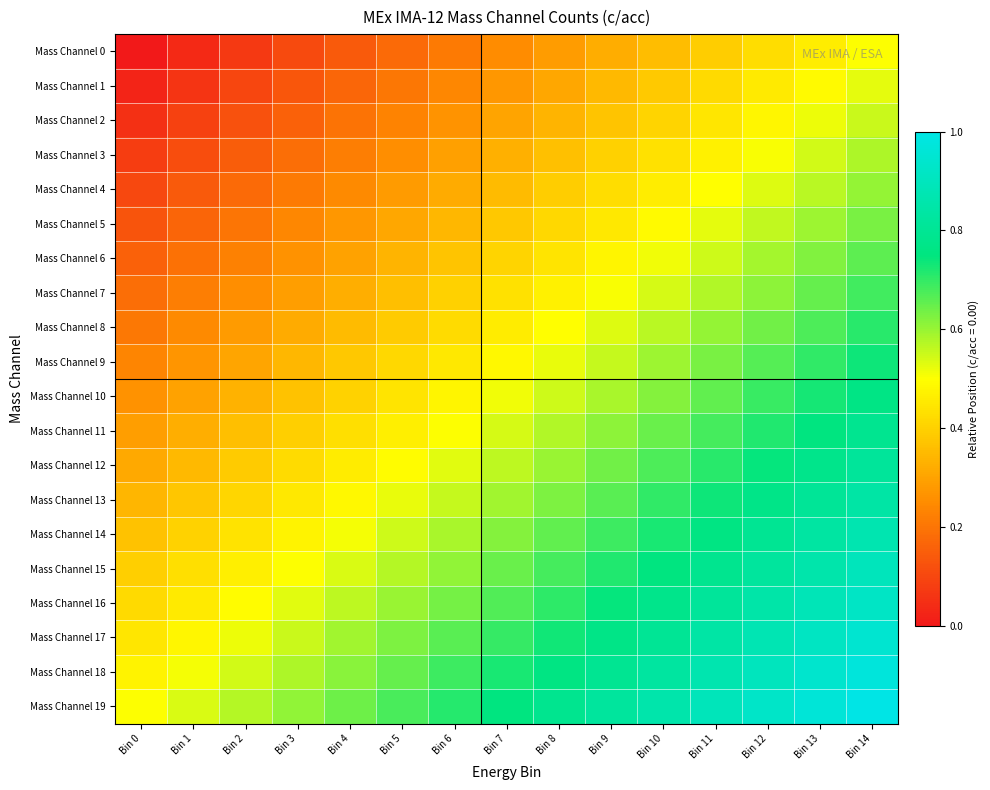

List the series in order of their peak value, lowest first.

Mass Channel 0, Mass Channel 1, Mass Channel 2, Mass Channel 3, Mass Channel 4, Mass Channel 5, Mass Channel 6, Mass Channel 7, Mass Channel 8, Mass Channel 9, Mass Channel 10, Mass Channel 11, Mass Channel 12, Mass Channel 13, Mass Channel 14, Mass Channel 15, Mass Channel 16, Mass Channel 17, Mass Channel 18, Mass Channel 19